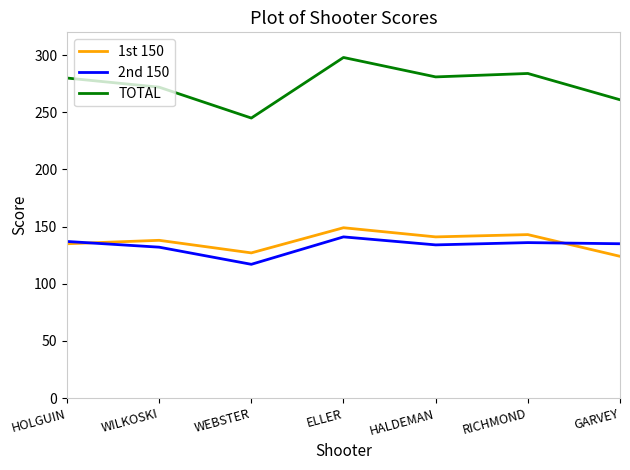

What is the maximum value shown in the chart?

298